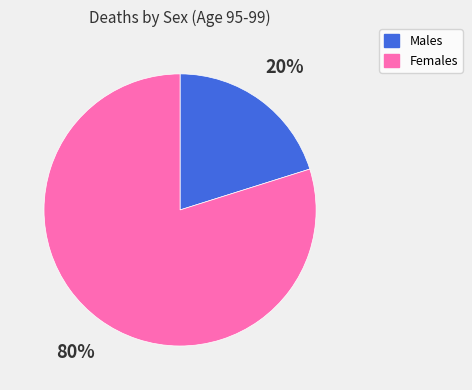

To the nearest percent, what is the difference between the largest and smallest slice percentages?

60%